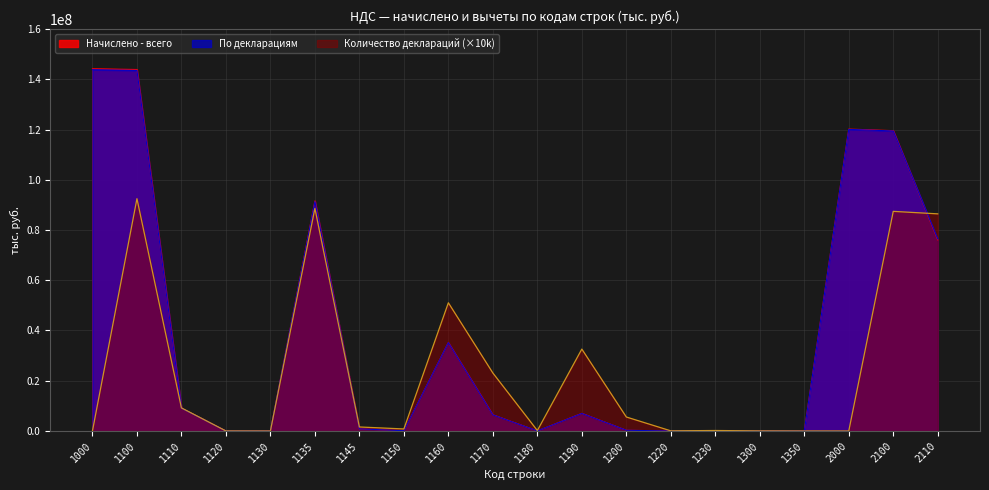

Is the value of Начислено - всего at 1220 greater than the value of Количество деклараций at 1130?

Yes